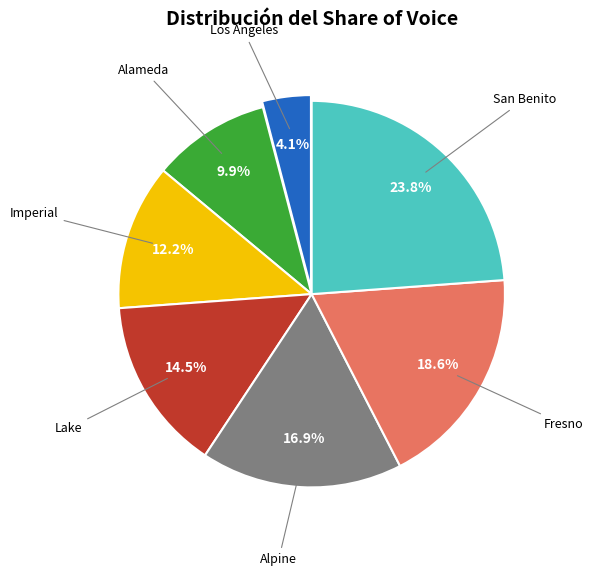

Does any single category account for the majority?

No